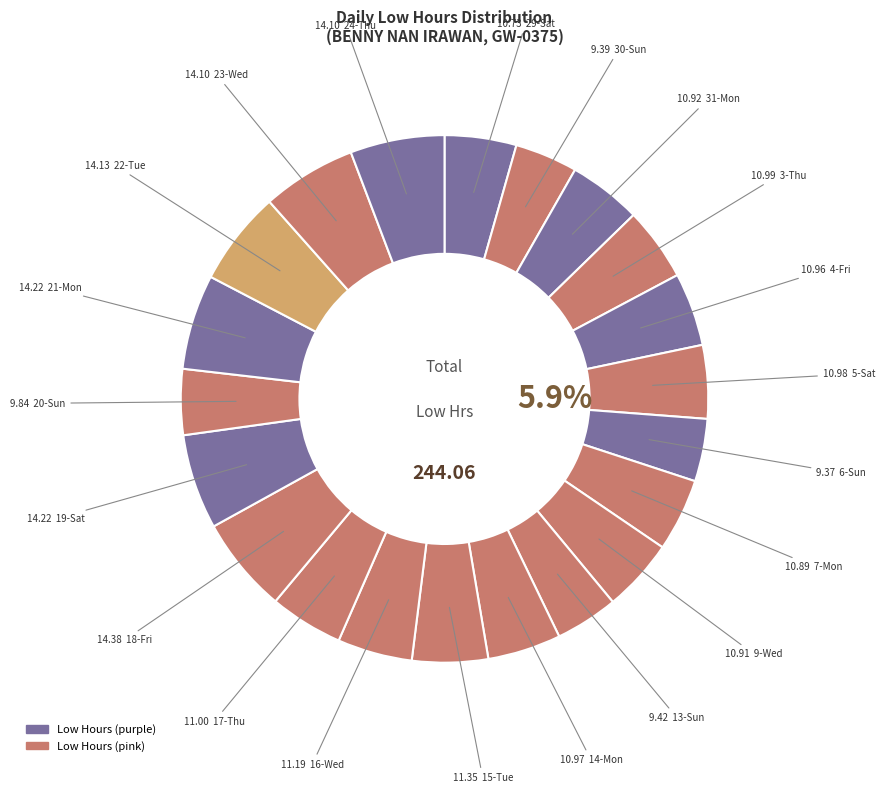

Which slice is the smallest?

6-Sun